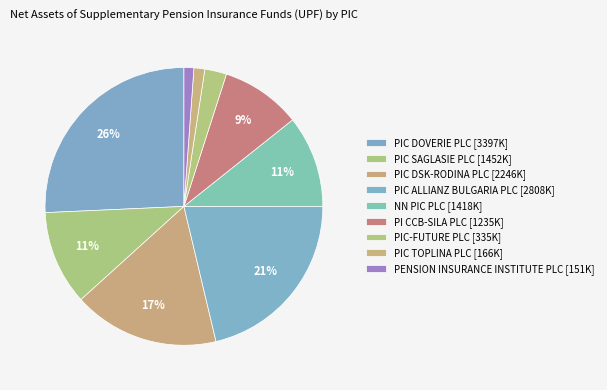

What percentage do PIC TOPLINA PLC and PENSION INSURANCE INSTITUTE PLC together represent?

2.4%